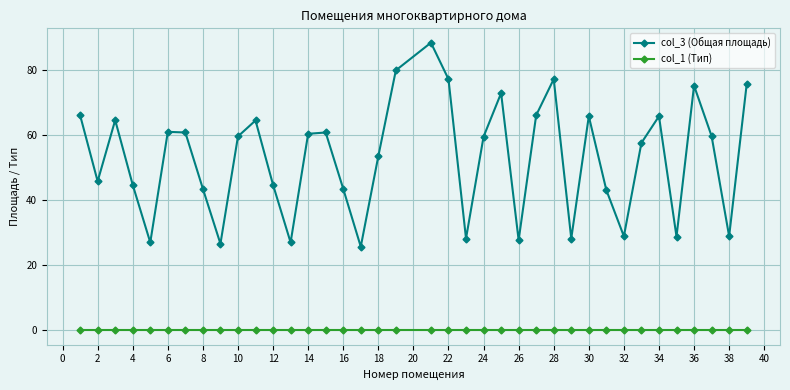

What is the minimum value for col_3 (Общая площадь)?

25.7